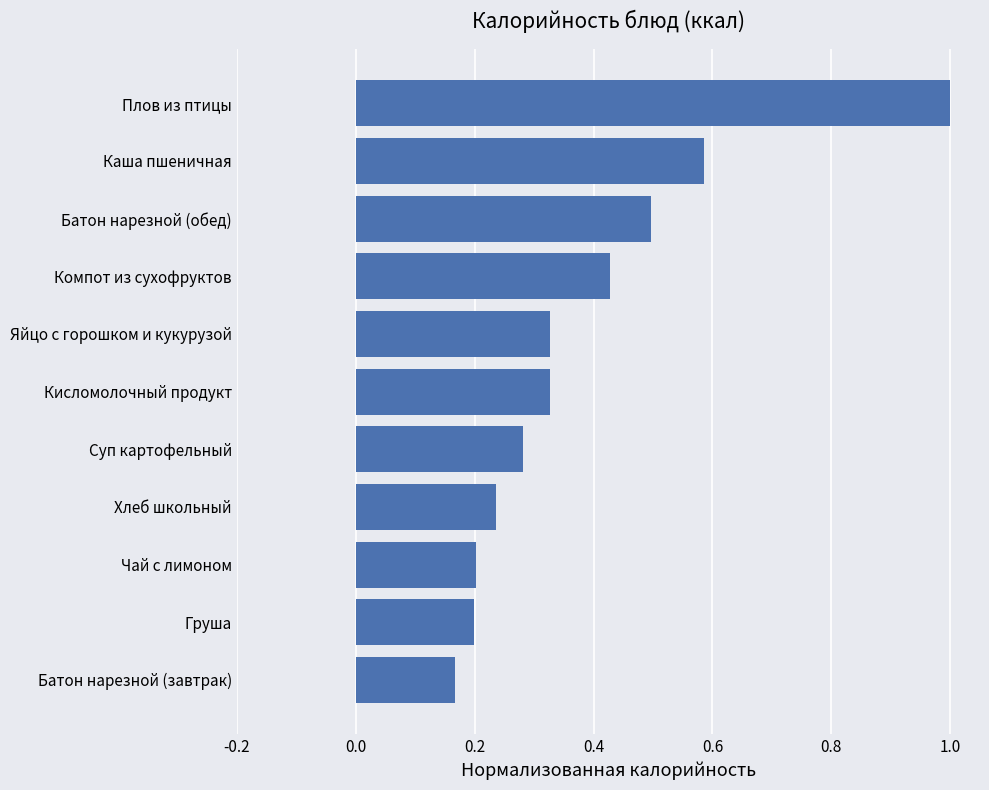

Is it true that the value at Батон нарезной (завтрак) is 0.2?

True